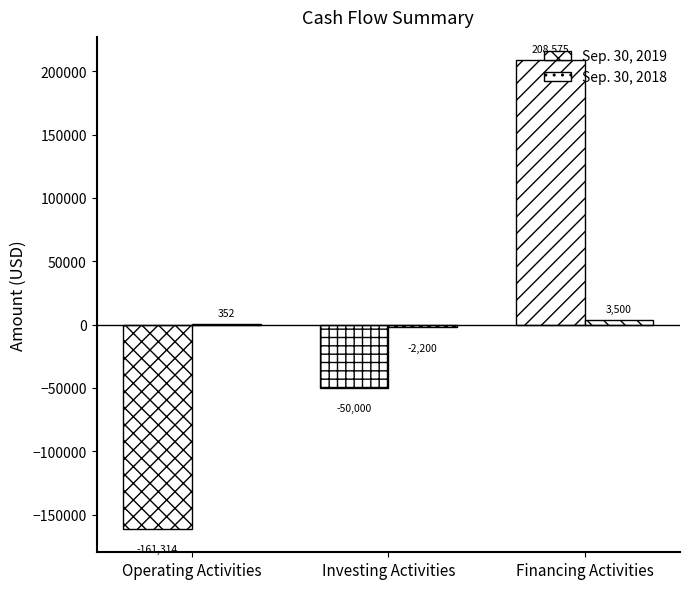

At which category is the sum across all series the highest?

Financing Activities